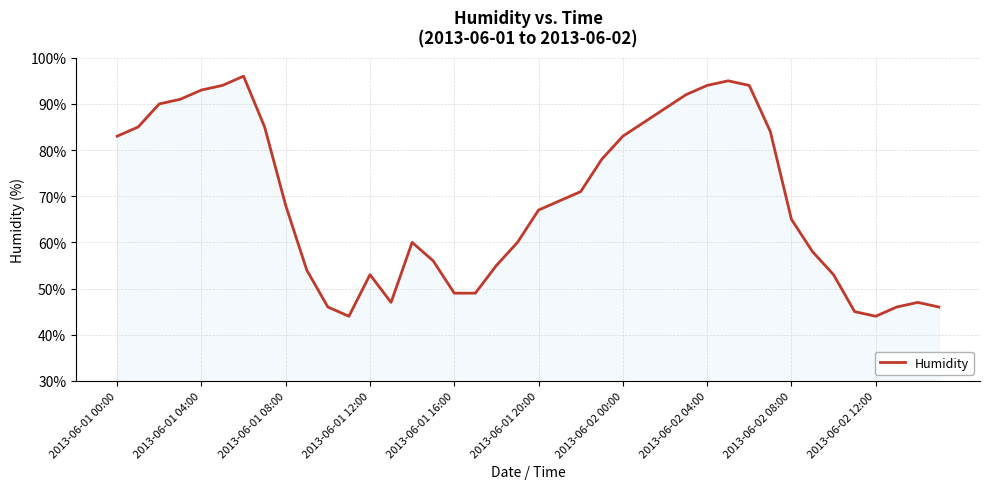

What is the minimum value shown in the chart?

44